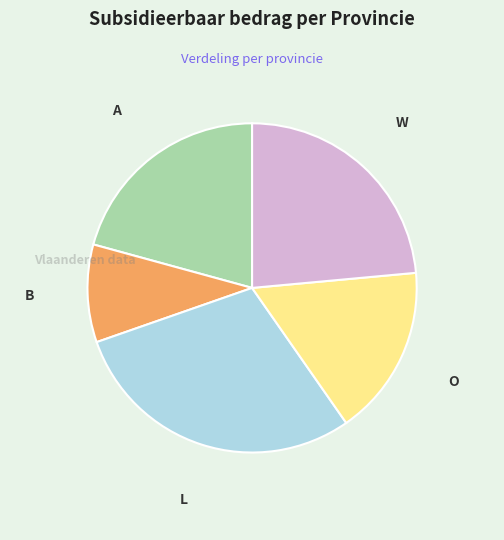

What is the ratio of the value at L to the value at B?

3.1